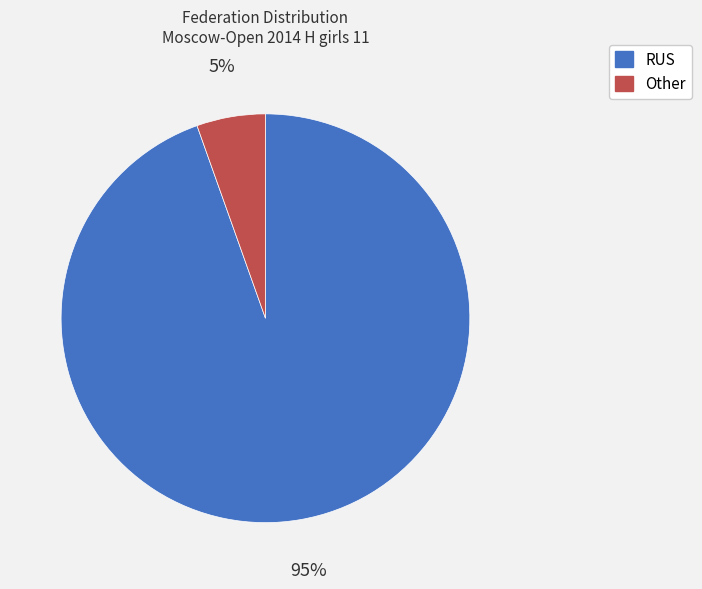

Between Other and RUS, which is larger?

RUS